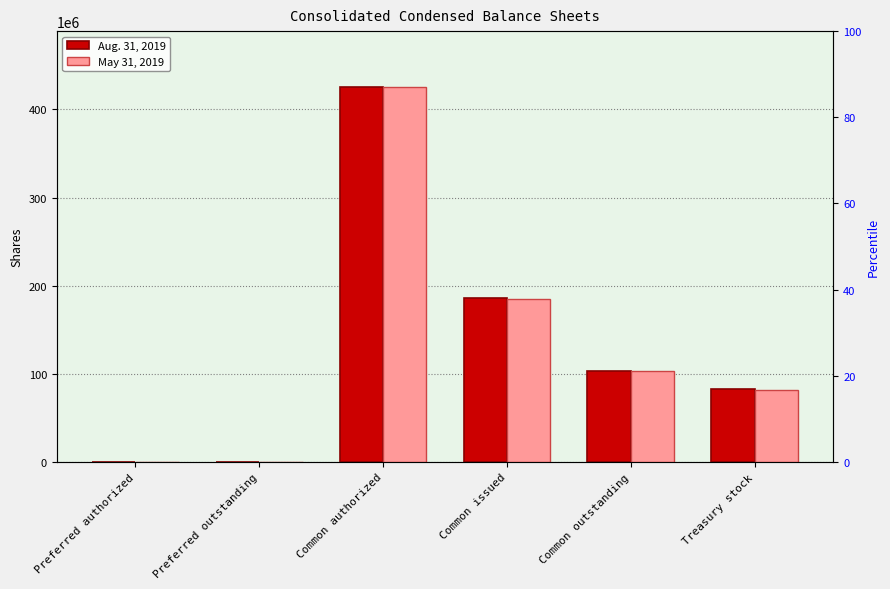

At which label does May 31, 2019 first exceed 103284401?

Common authorized